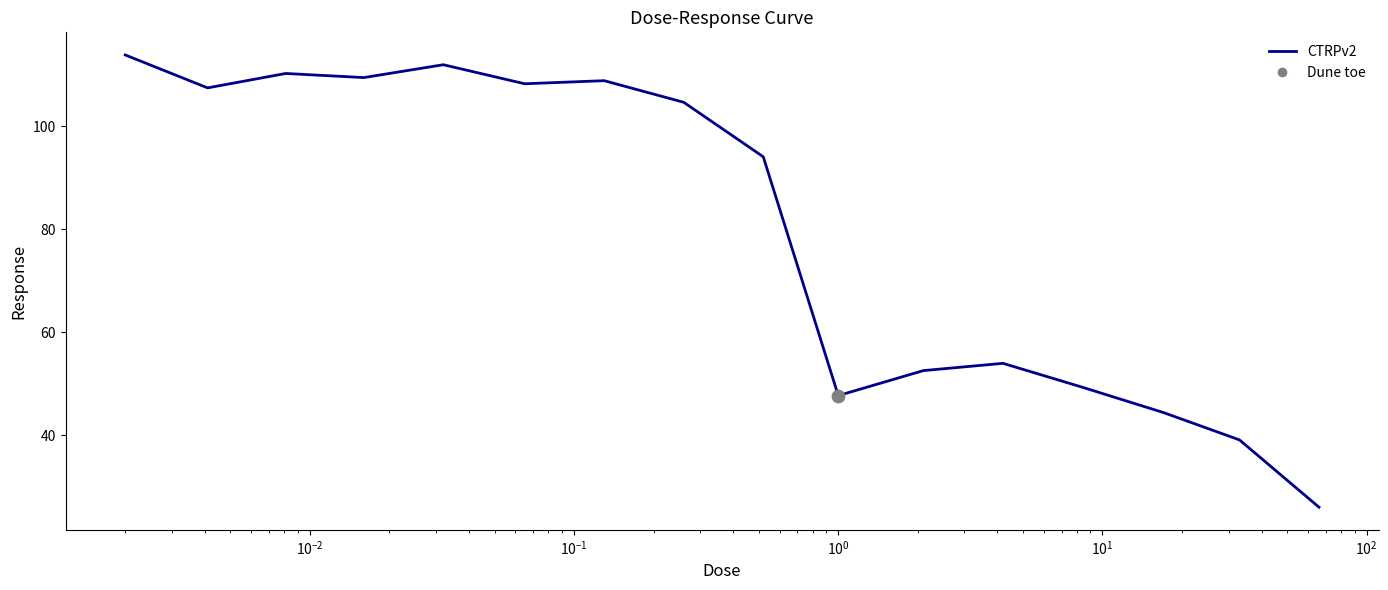

What is the difference between the maximum and minimum values?

87.9